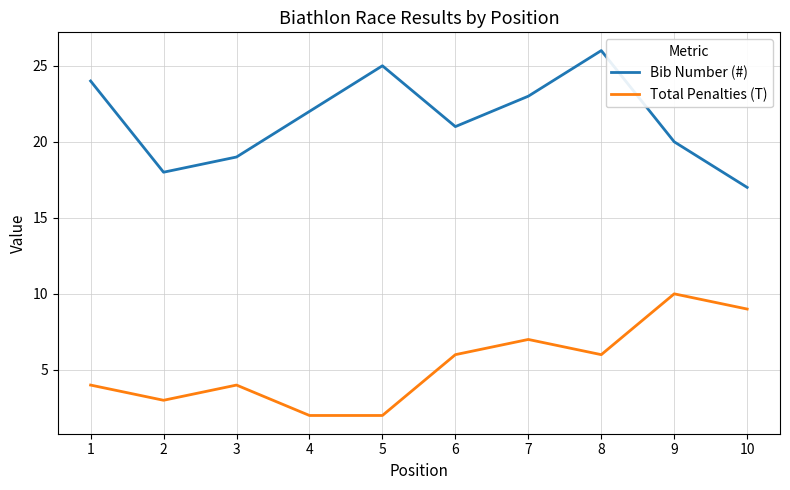

True or false: Total Penalties (T) has more than 2 points higher than both neighbors.

True